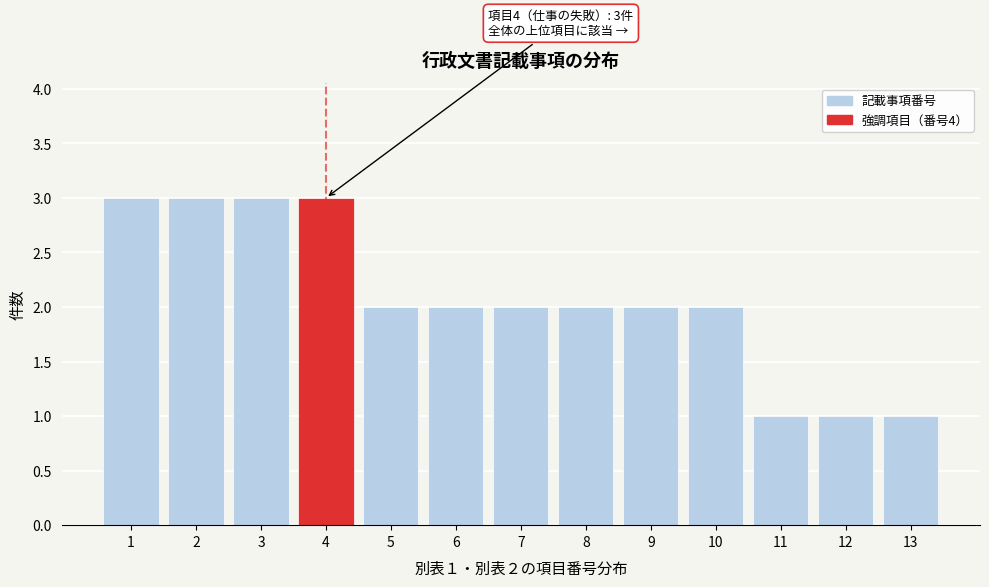

Reading right to left, extract all data points from this chart.

13=1	12=1	11=1	10=2	9=2	8=2	7=2	6=2	5=2	4=3	3=3	2=3	1=3